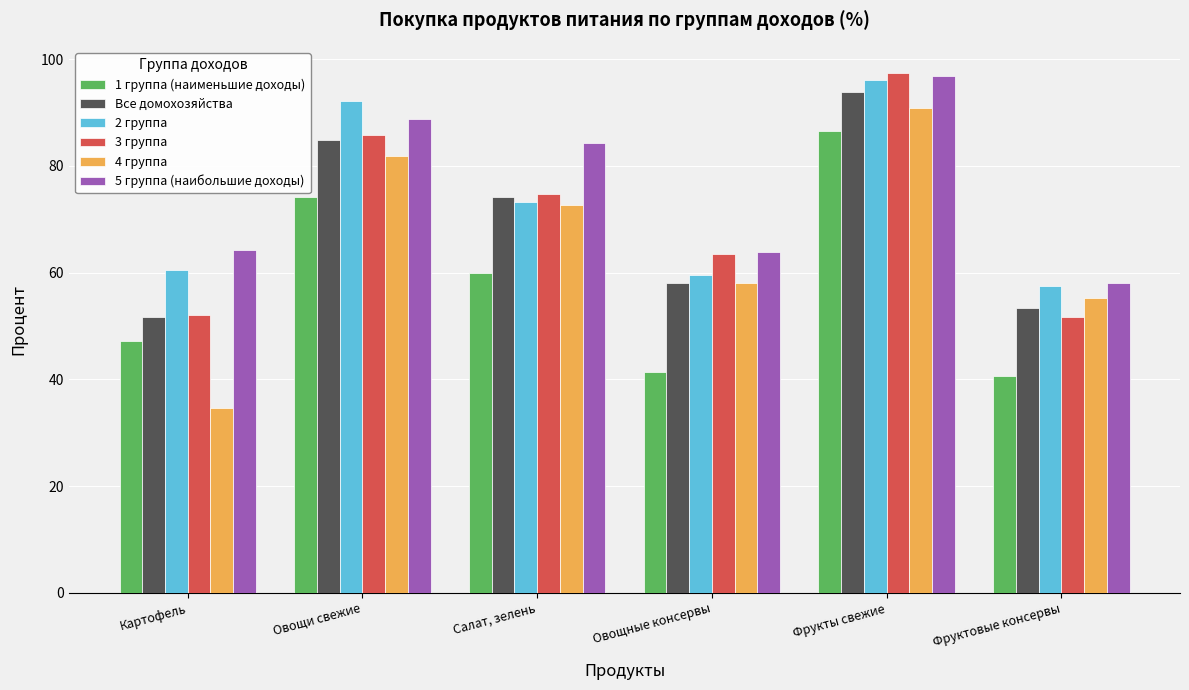

What is the sum of all 5 группа (наибольшие доходы) values?

456.1